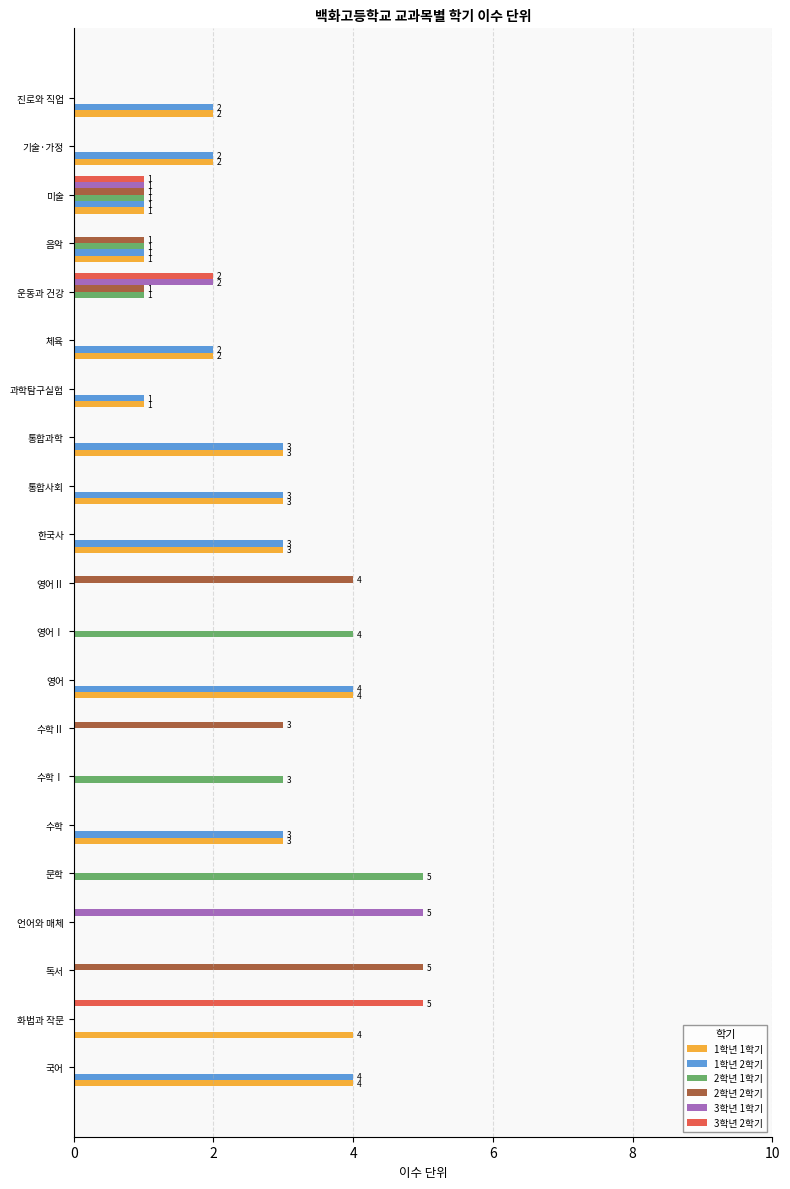

The value of 2학년 1학기 at 진로와 직업 is 2. True or false?

False